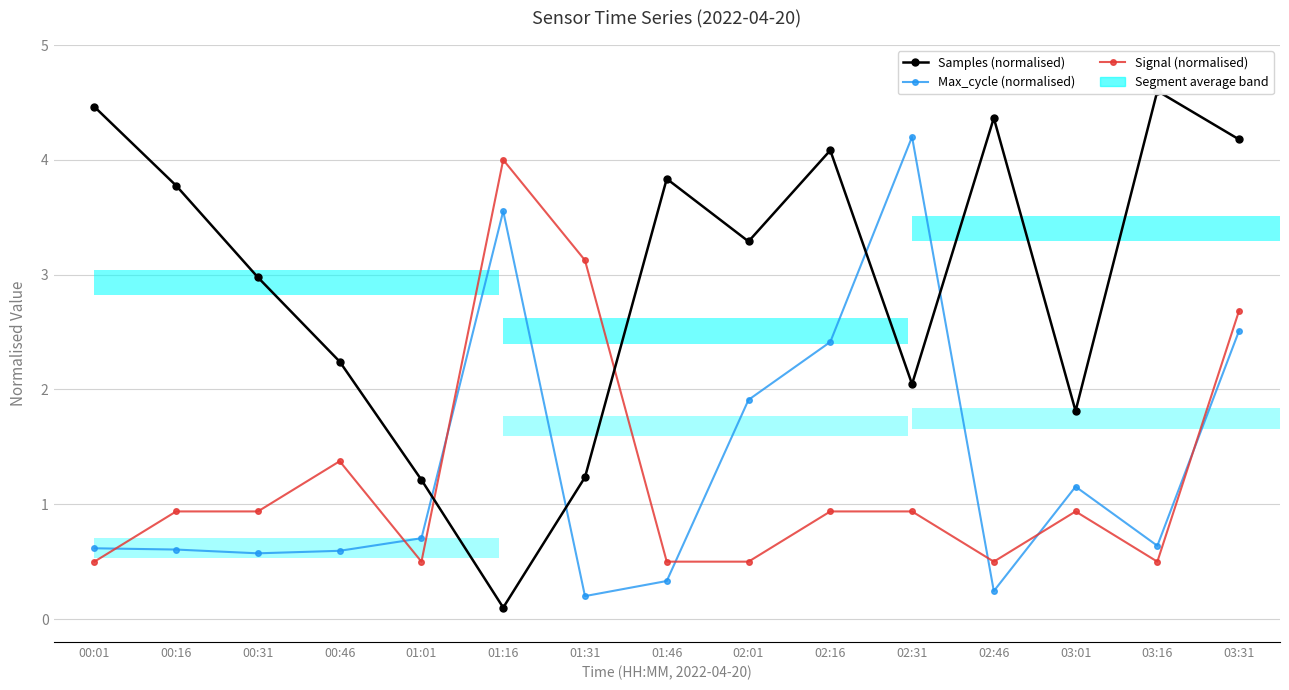

How many bars are there in each group?

3